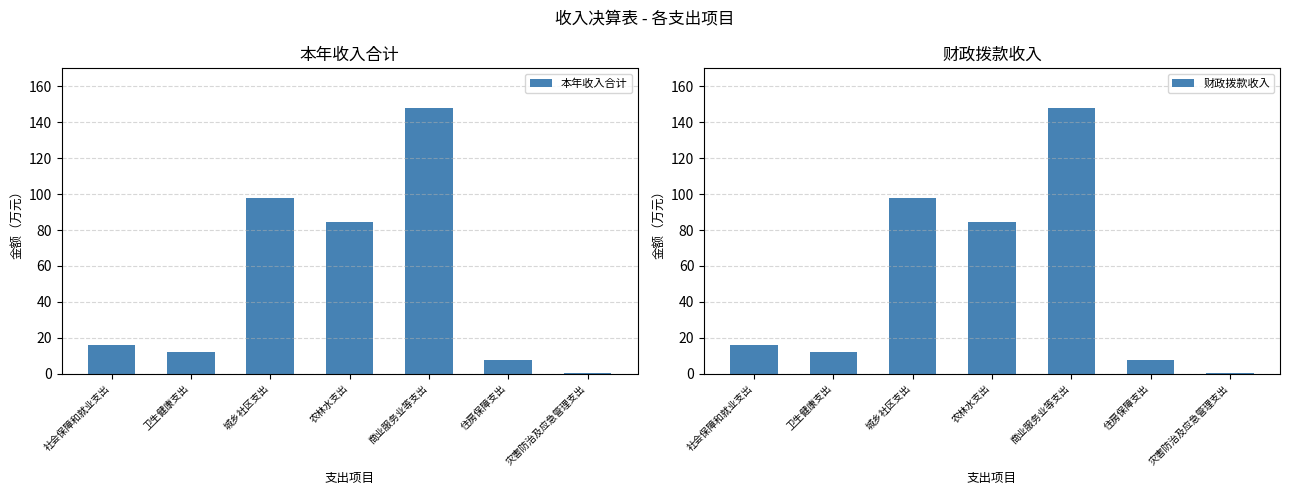

What are all the series names shown in the legend?

本年收入合计, 财政拨款收入